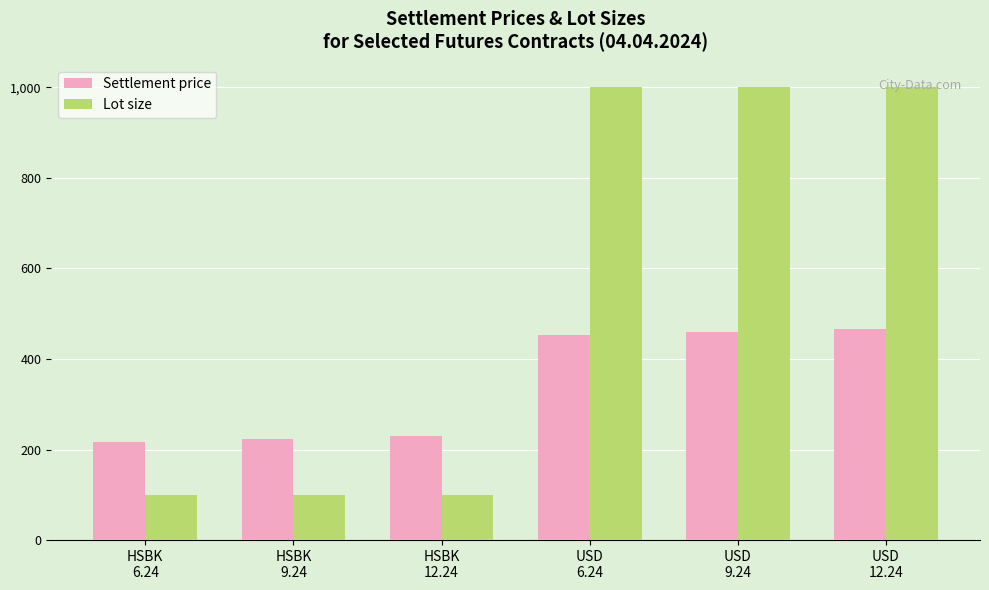

What are all the series names shown in the legend?

Settlement price, Lot size